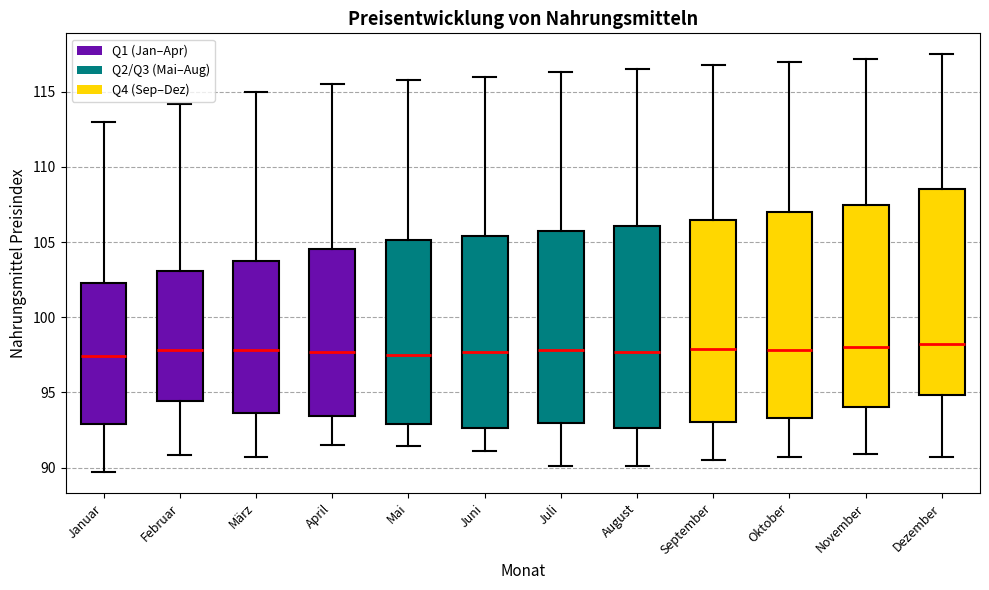

Reading left to right, read every box against the y-axis: the position of its median line, the range the box covers, and the ends of its whiskers. The values are not printed on the chart, so give them approximately, as read against the axis.

Januar: median 97.5, box 93.0 to 102.5, whiskers 89.5 to 113.0
Februar: median 98.0, box 94.5 to 103.0, whiskers 91.0 to 114.0
März: median 98.0, box 93.5 to 104.0, whiskers 90.5 to 115.0
April: median 97.5, box 93.5 to 104.5, whiskers 91.5 to 115.5
Mai: median 97.5, box 93.0 to 105.0, whiskers 91.5 to 116.0
Juni: median 97.5, box 92.5 to 105.5, whiskers 91.0 to 116.0
Juli: median 98.0, box 93.0 to 106.0, whiskers 90.0 to 116.5
August: median 97.5, box 92.5 to 106.0, whiskers 90.0 to 116.5
September: median 98.0, box 93.0 to 106.5, whiskers 90.5 to 117.0
Oktober: median 98.0, box 93.5 to 107.0, whiskers 90.5 to 117.0
November: median 98.0, box 94.0 to 107.5, whiskers 91.0 to 117.0
Dezember: median 98.0, box 95.0 to 108.5, whiskers 90.5 to 117.5